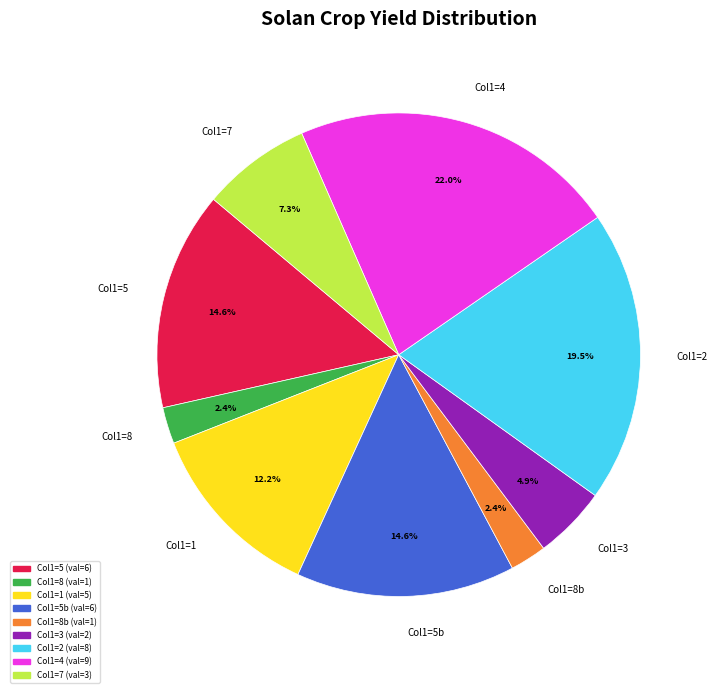

How much of the chart is everything except Col1=8?

97.6%